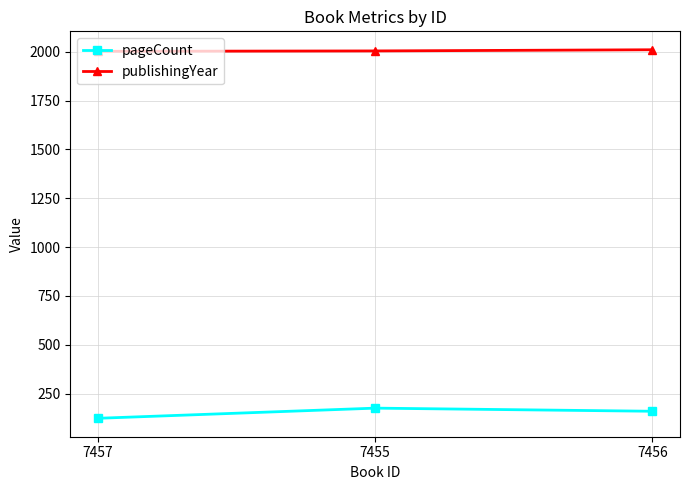

At how many categories does at least one series exceed 146?

3